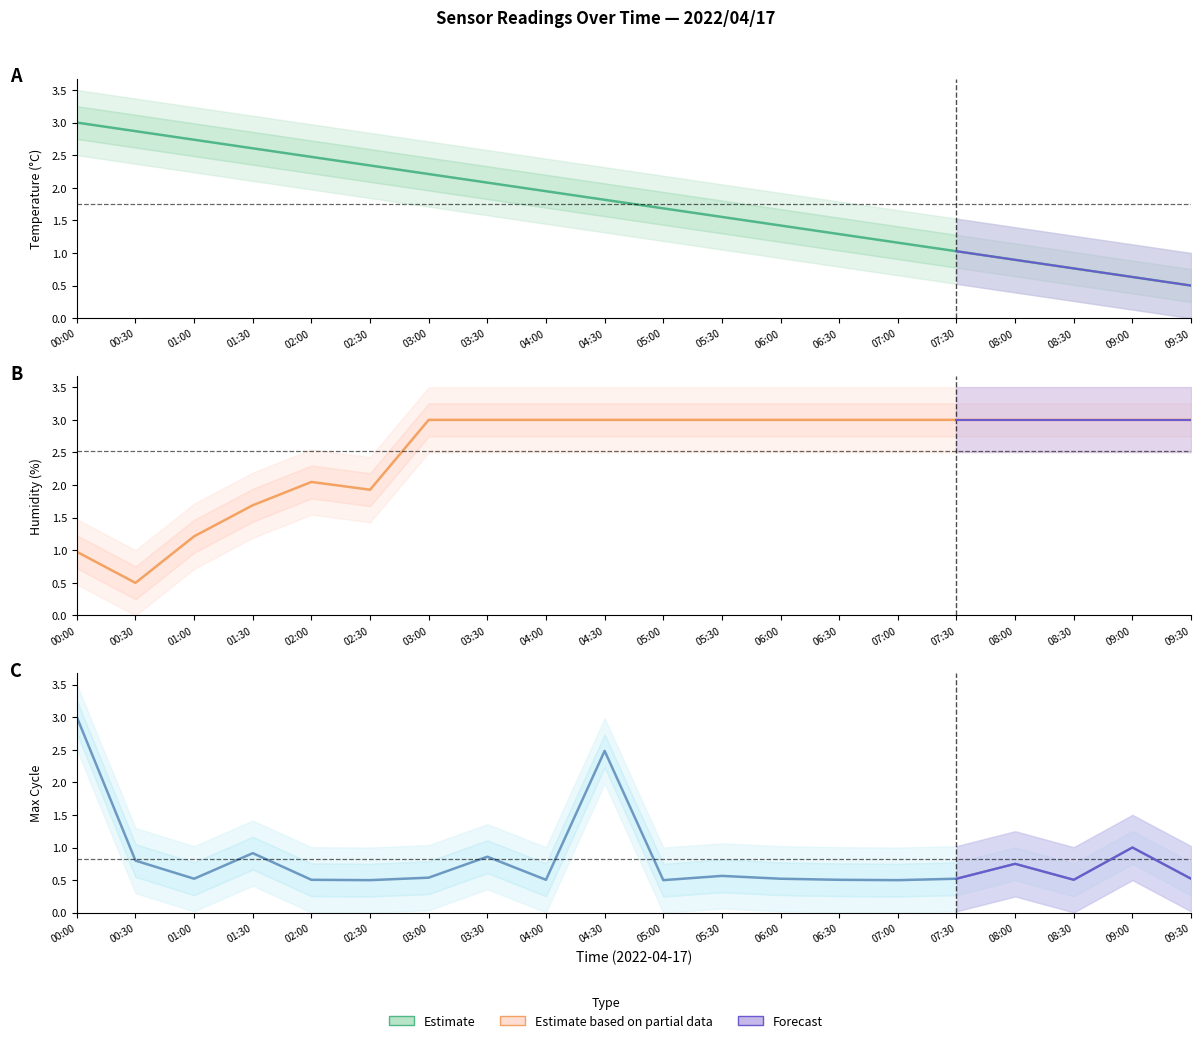

Does the chart display data point markers on the line(s)?

No